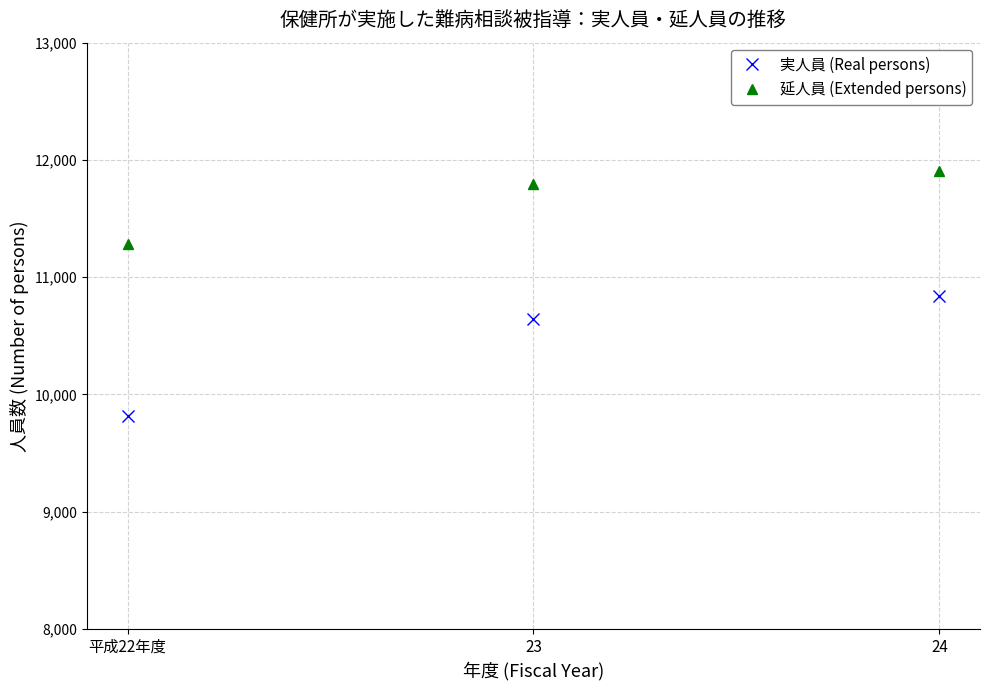

At which category is the sum across all series the highest?

24